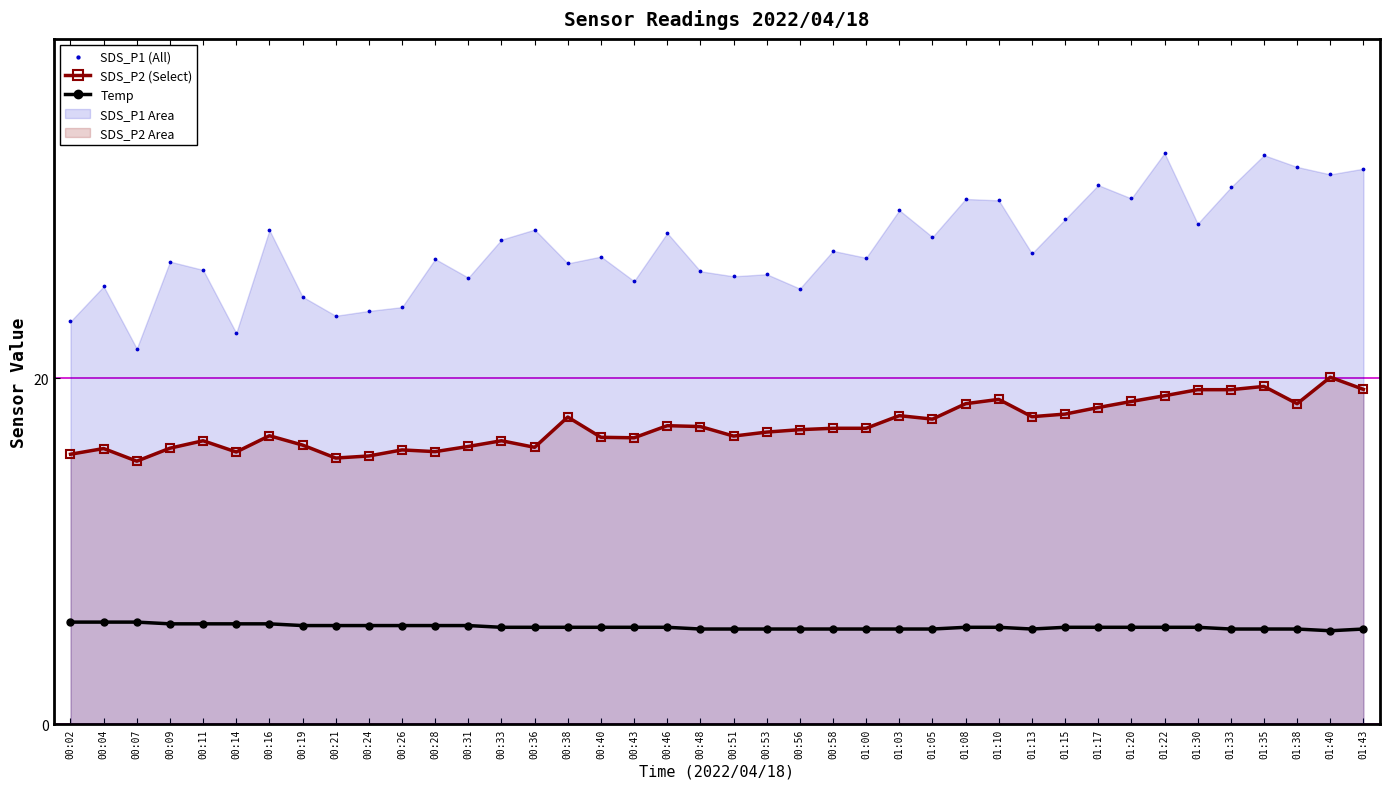

At how many categories does at least one series exceed 10?

40